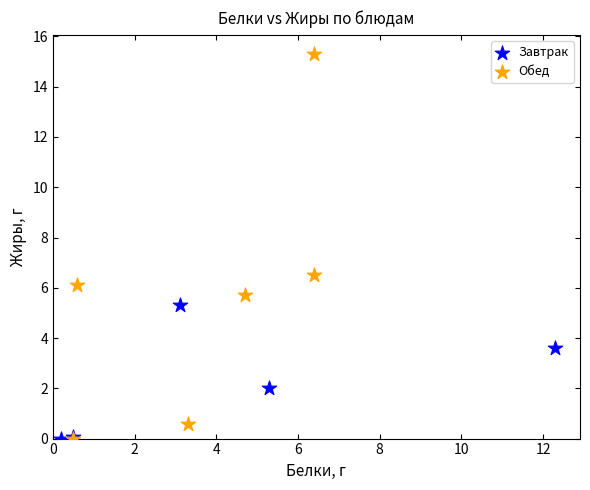

Which series contains the highest Y value?

Обед